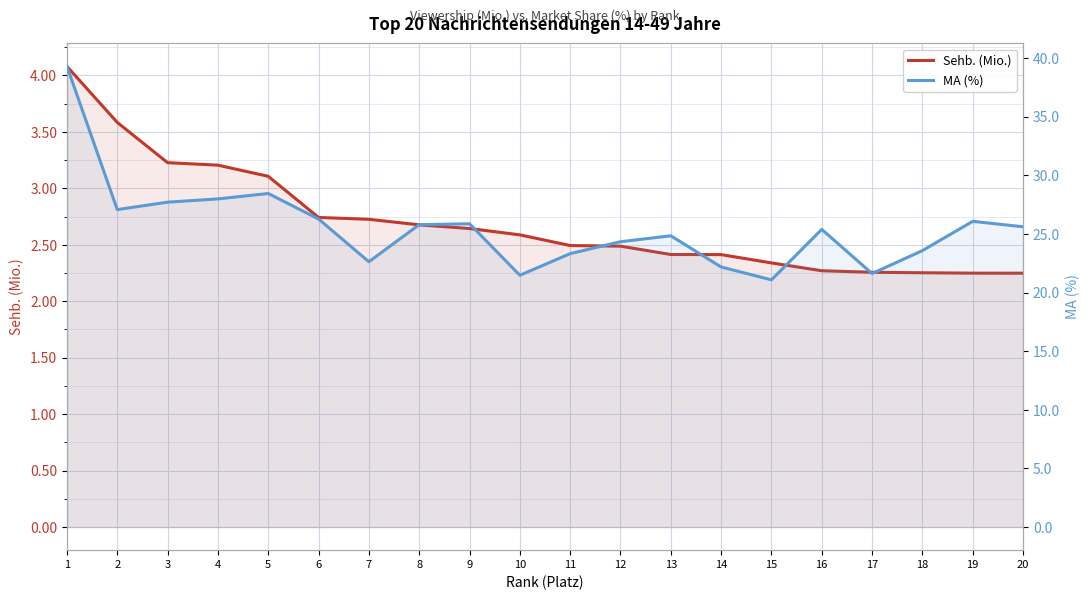

How many values in the MA (%) series exceed 25?

11